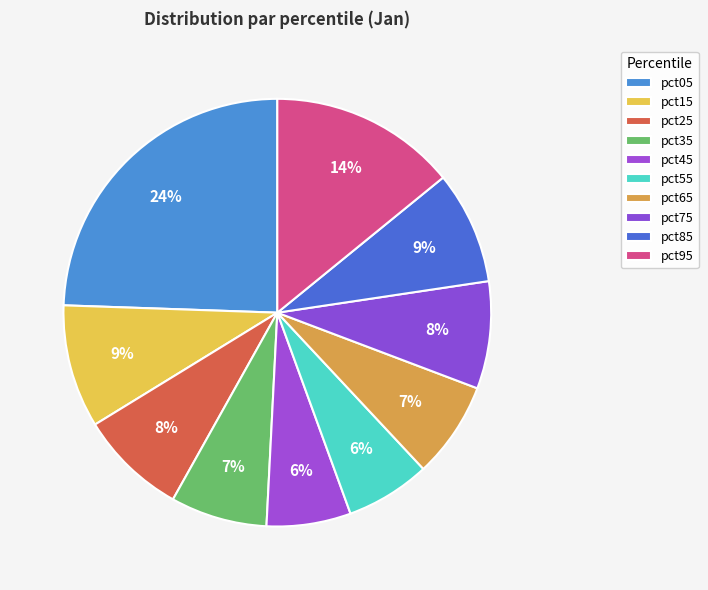

To the nearest percent, what is the difference between the pct35 and pct95 slice percentages?

7%